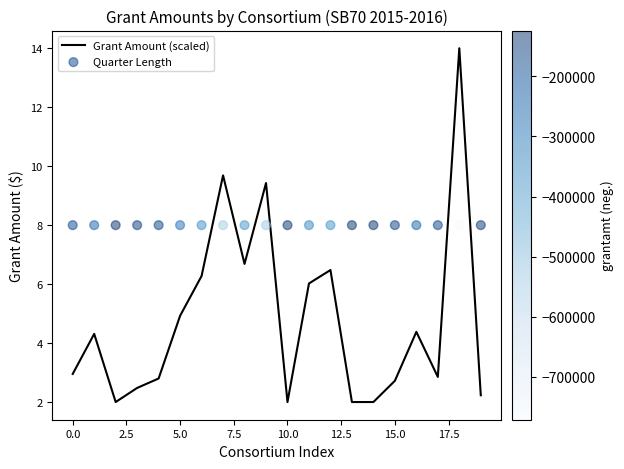

What are all the series names shown in the legend?

Grant Amount (scaled), Quarter Length